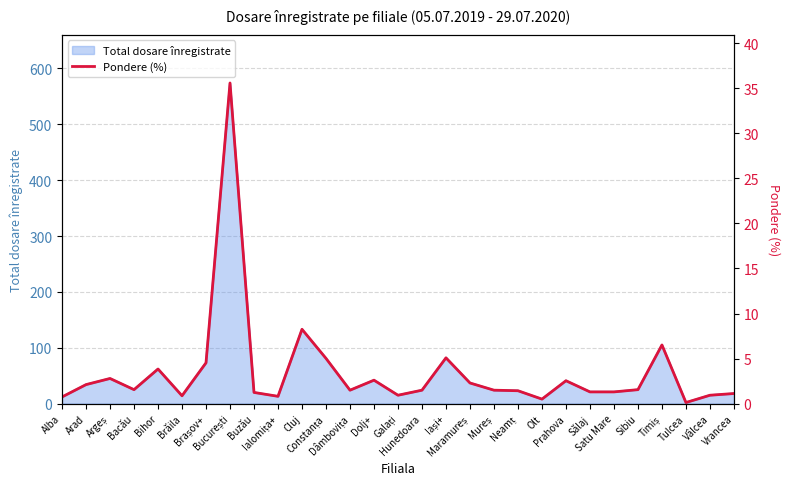

Is it true that the value at Sibiu is 0.3?

False